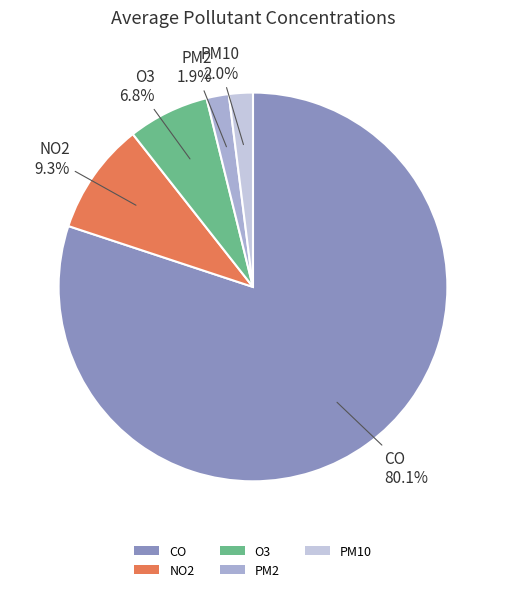

Count the number of slices in the pie.

5